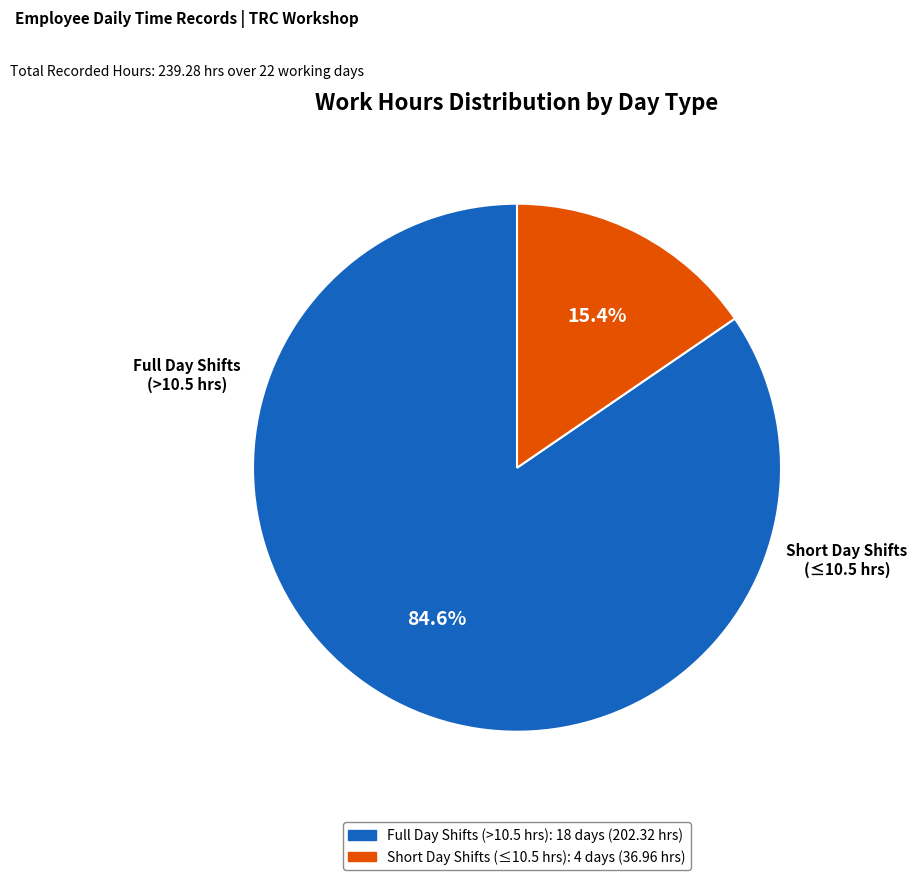

Does any single category account for the majority?

Yes